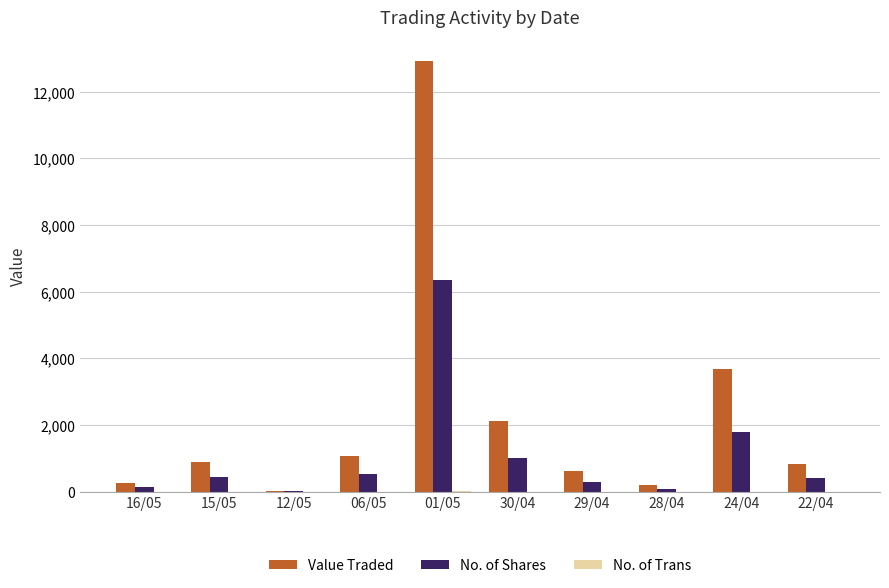

Count the number of data series in this chart.

3